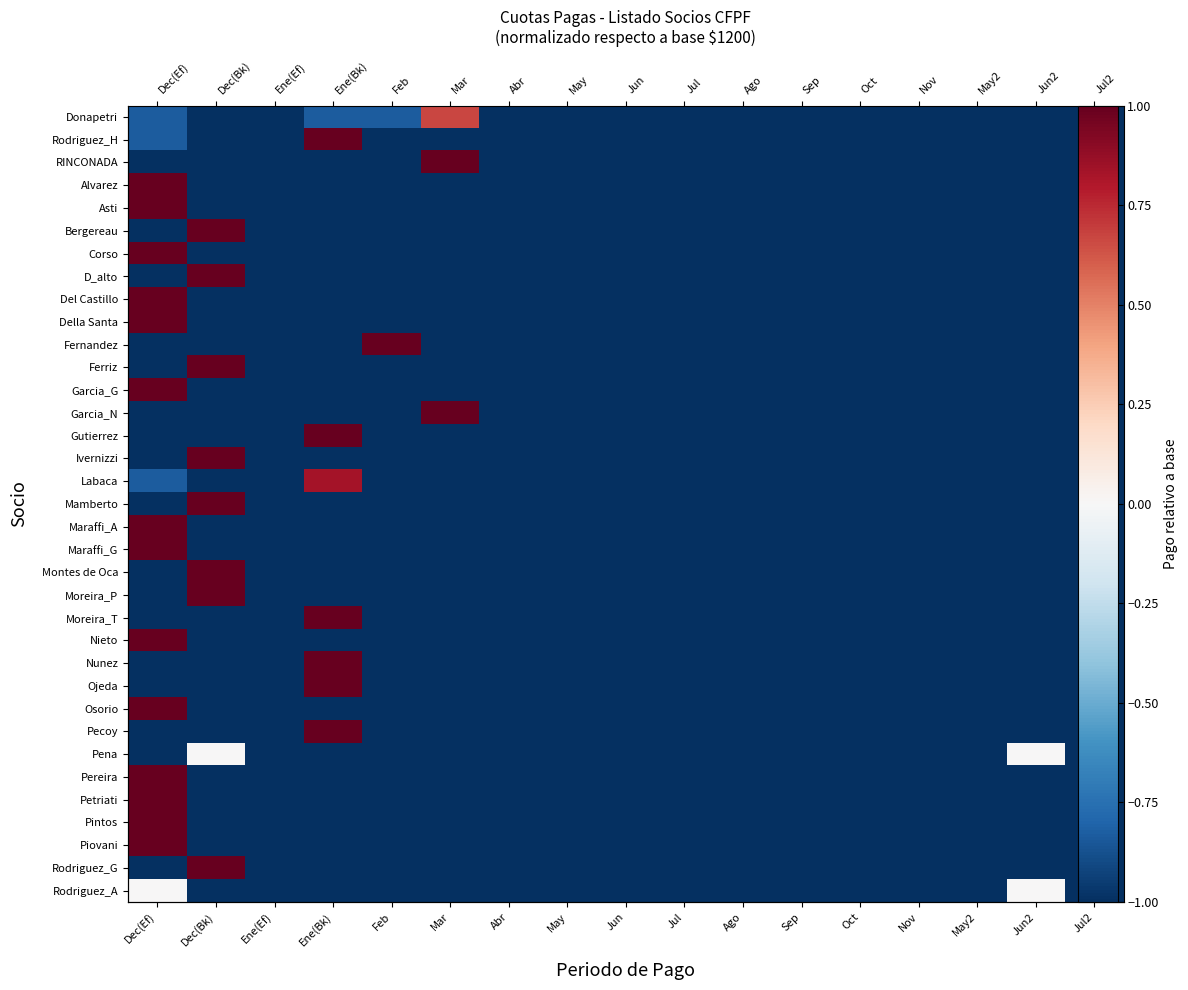

Count the Maraffi_G values in the range -1 to 0.

16